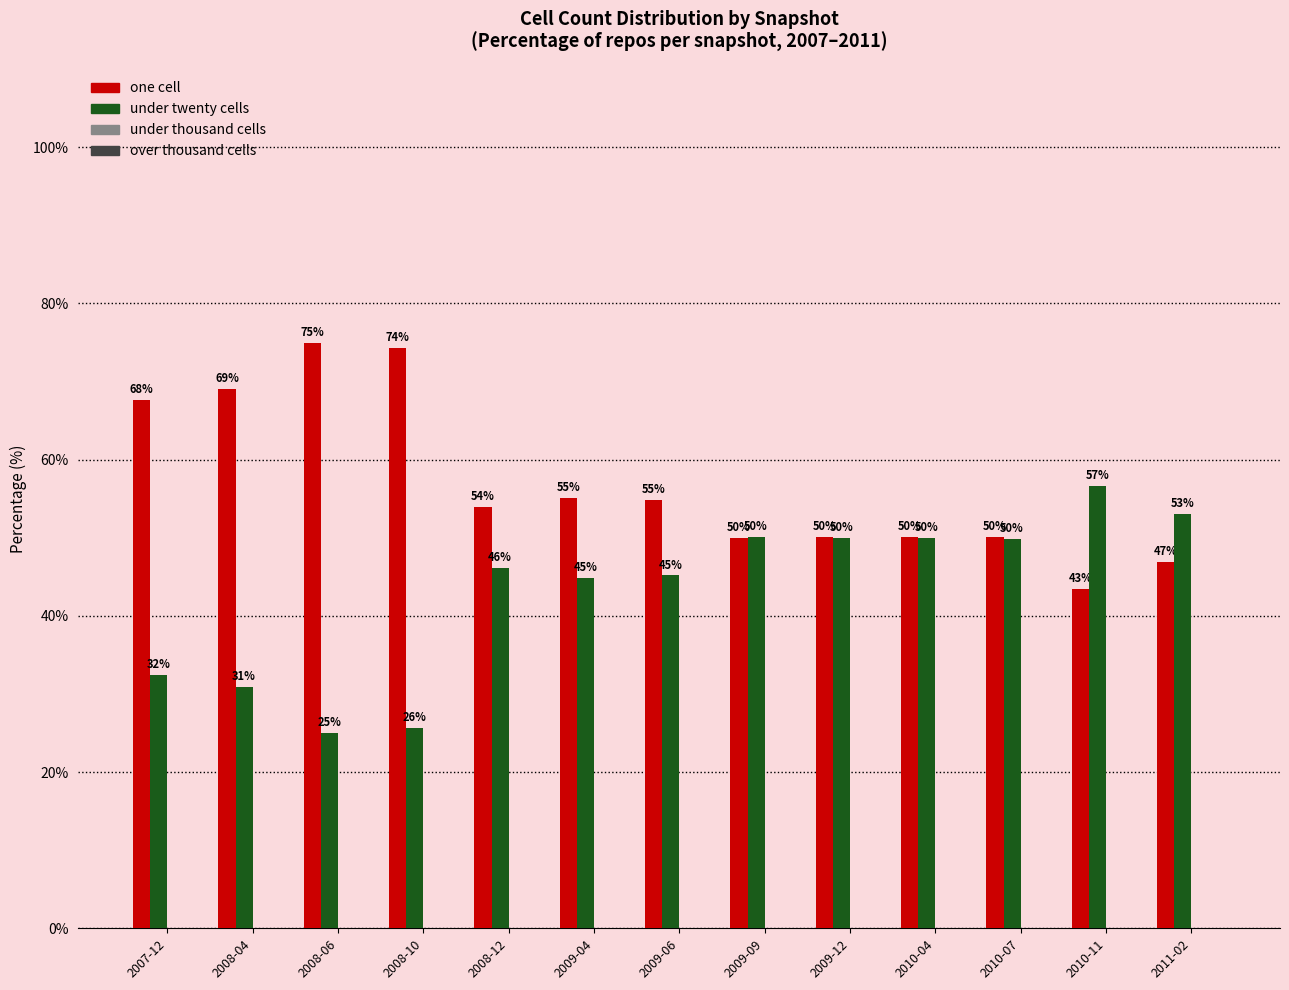

What is the maximum value shown in the chart?

74.9